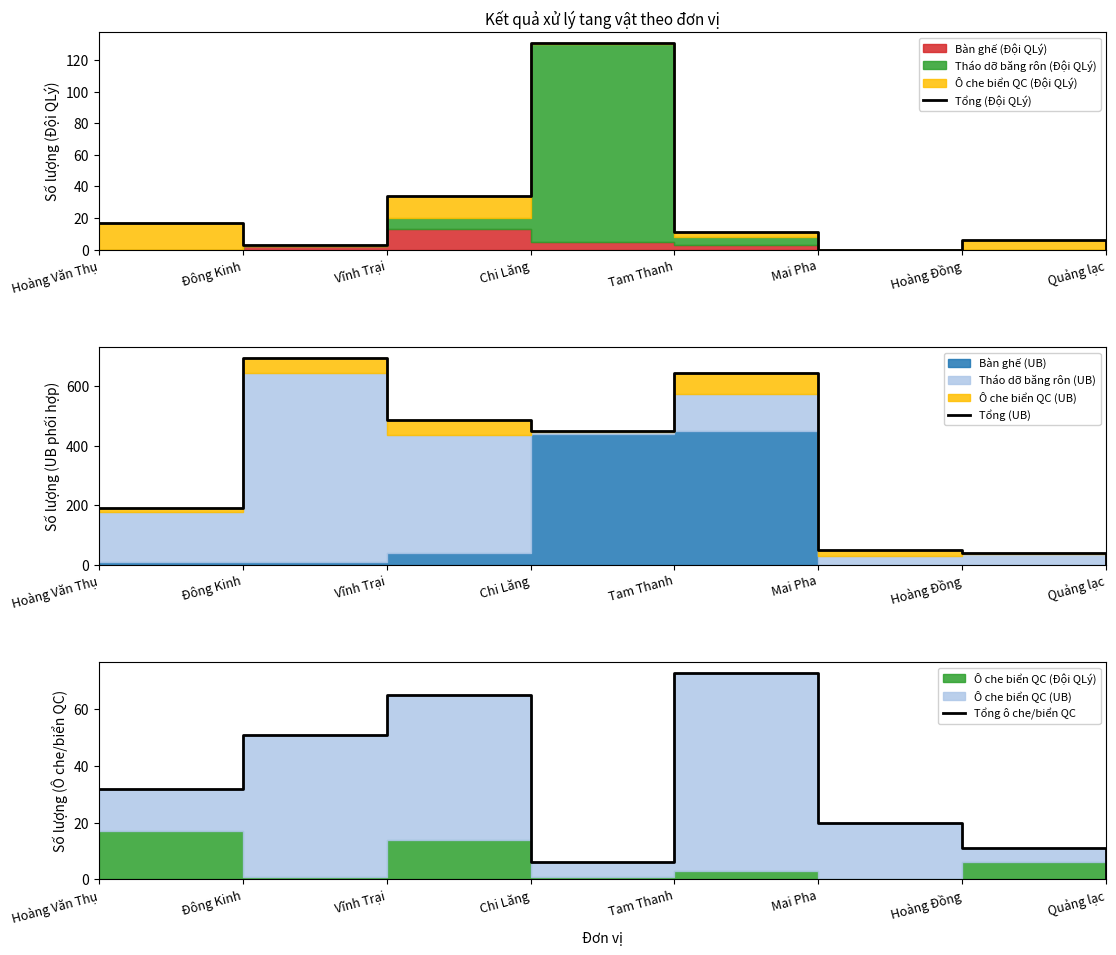

What is the average value of the Tổng (UB) series?

320